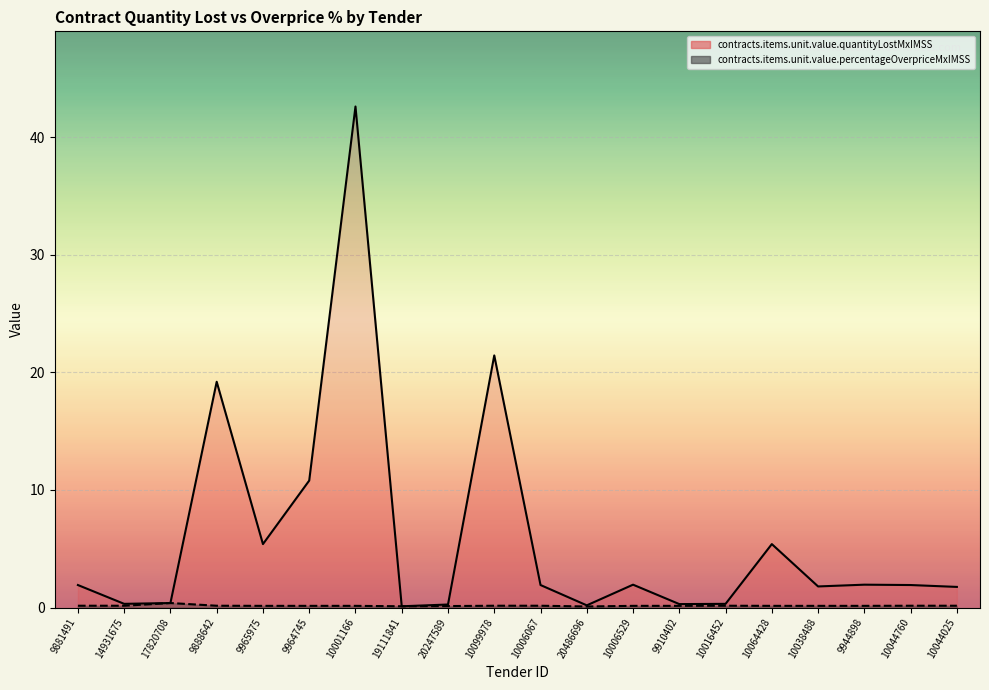

At how many categories does at least one series exceed 19?

3